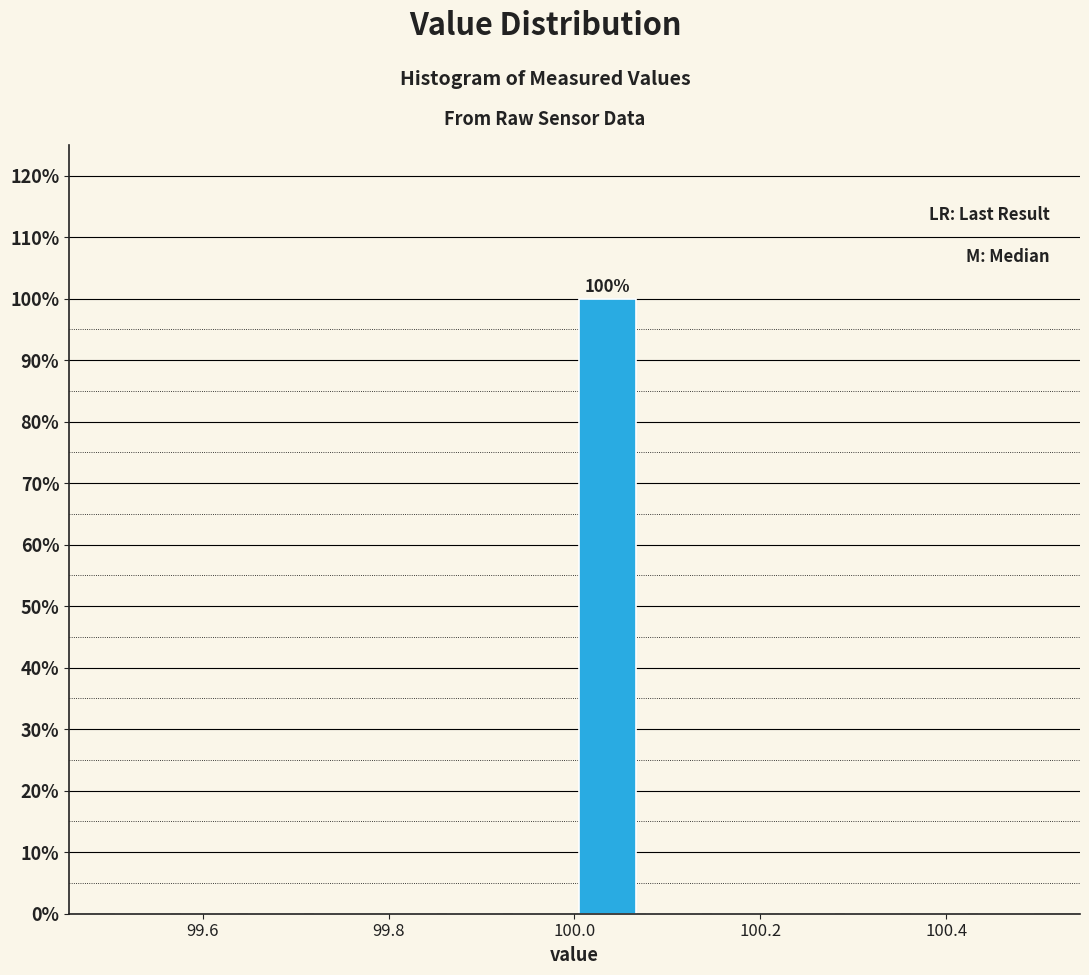

Around what value on the x-axis is the tallest bar? Give the approximate position of its centre, as read against the axis.

100.04